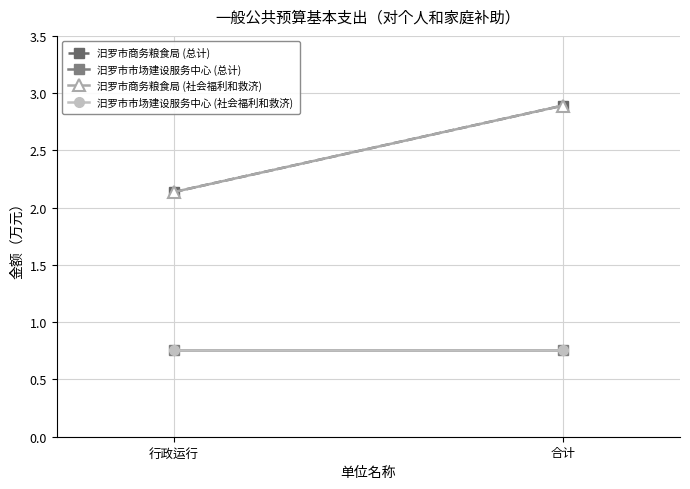

Rank the series at 行政运行 from lowest to highest value.

汨罗市市场建设服务中心 (总计), 汨罗市市场建设服务中心 (社会福利和救济), 汨罗市商务粮食局 (总计), 汨罗市商务粮食局 (社会福利和救济)